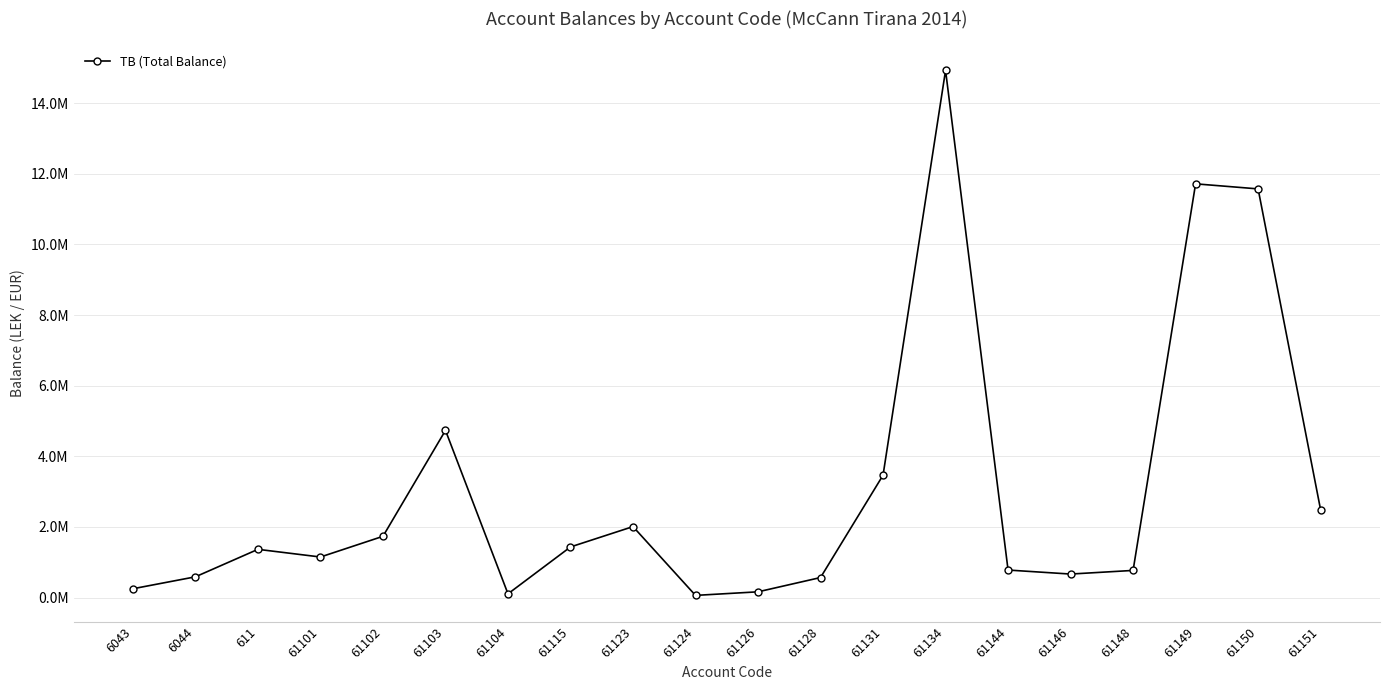

Does the chart have visible grid lines?

Yes